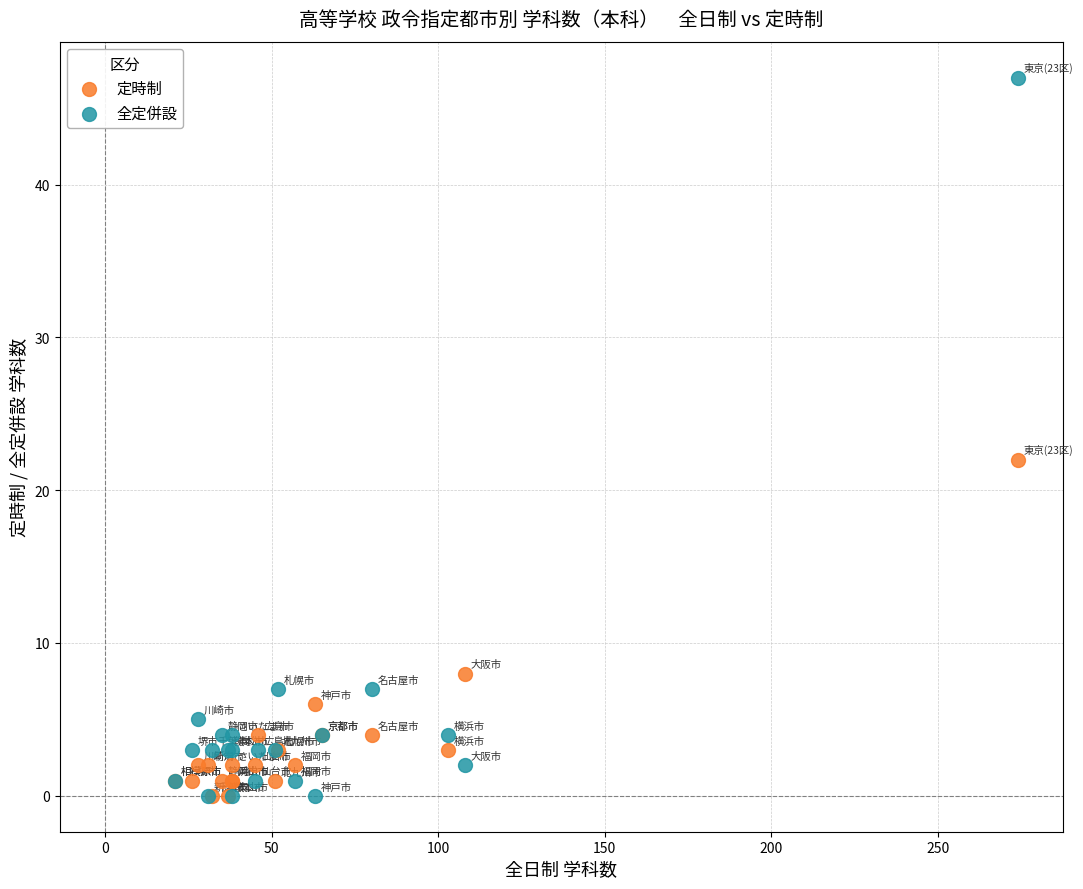

Which series has the widest spread of Y values?

全定併設